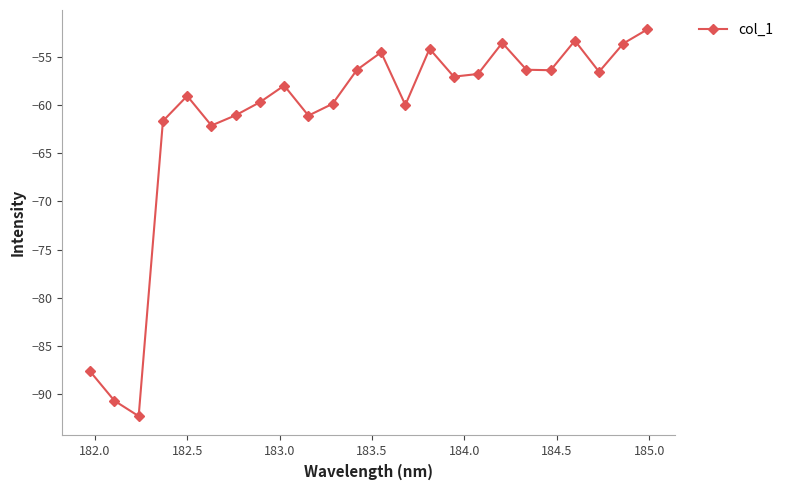

How many points are lower than both their immediate neighbors (excluding endpoints)?

7